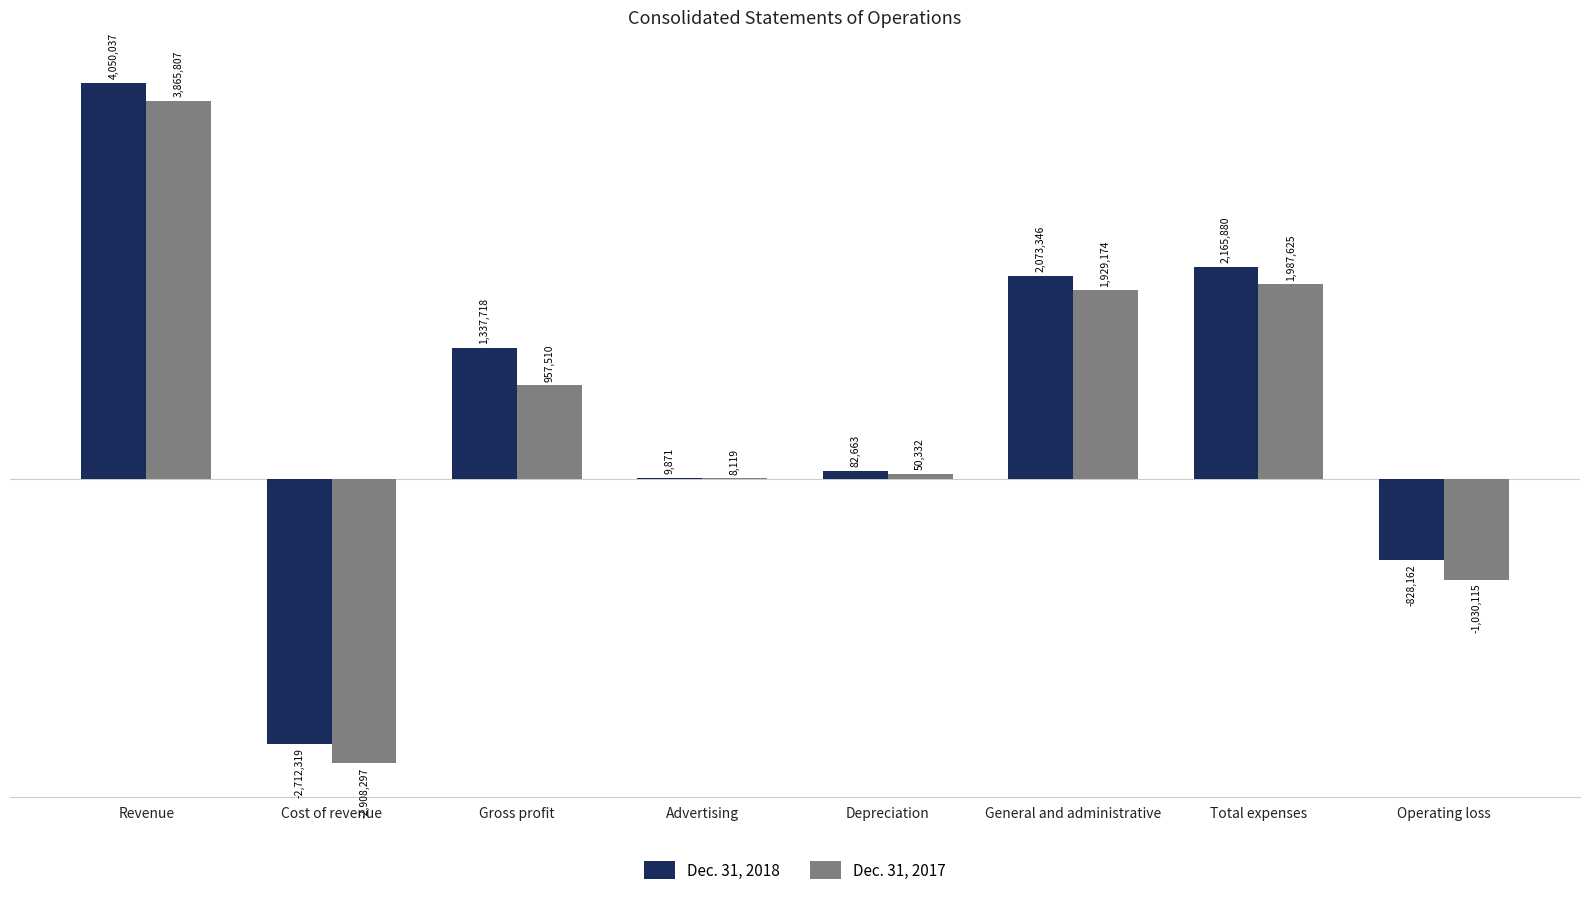

What is the minimum value for Dec. 31, 2017?

-2908297